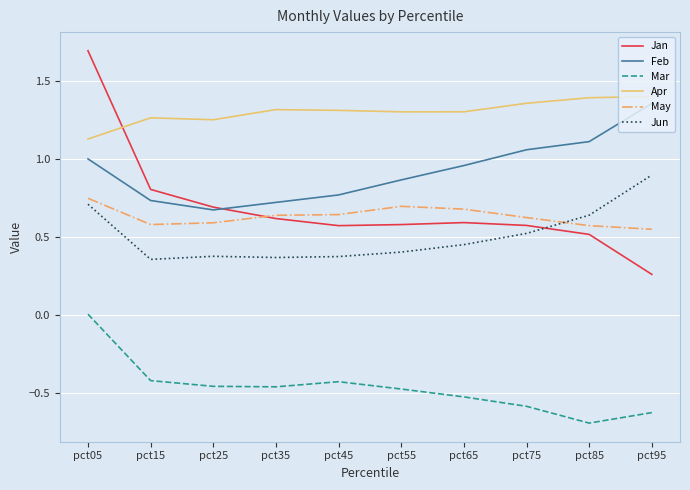

The value of Feb at pct25 is 0.7. True or false?

True